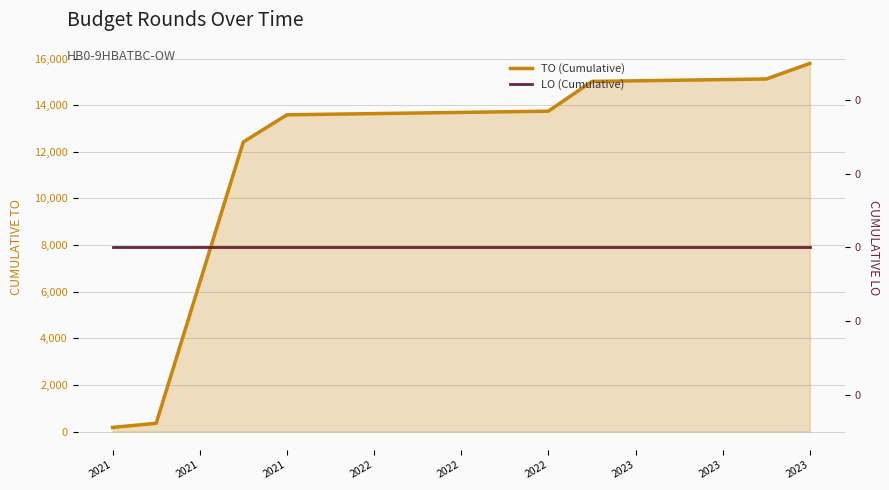

Reading left to right, transcribe all the data shown in this chart.

TO (Cumulative): 176	352	6388	12424	13589	13615	13641	13667	13693	13719	13745	15022	15048	15074	15100	15126	15795
LO (Cumulative): 0	0	0	0	0	0	0	0	0	0	0	0	0	0	0	0	0